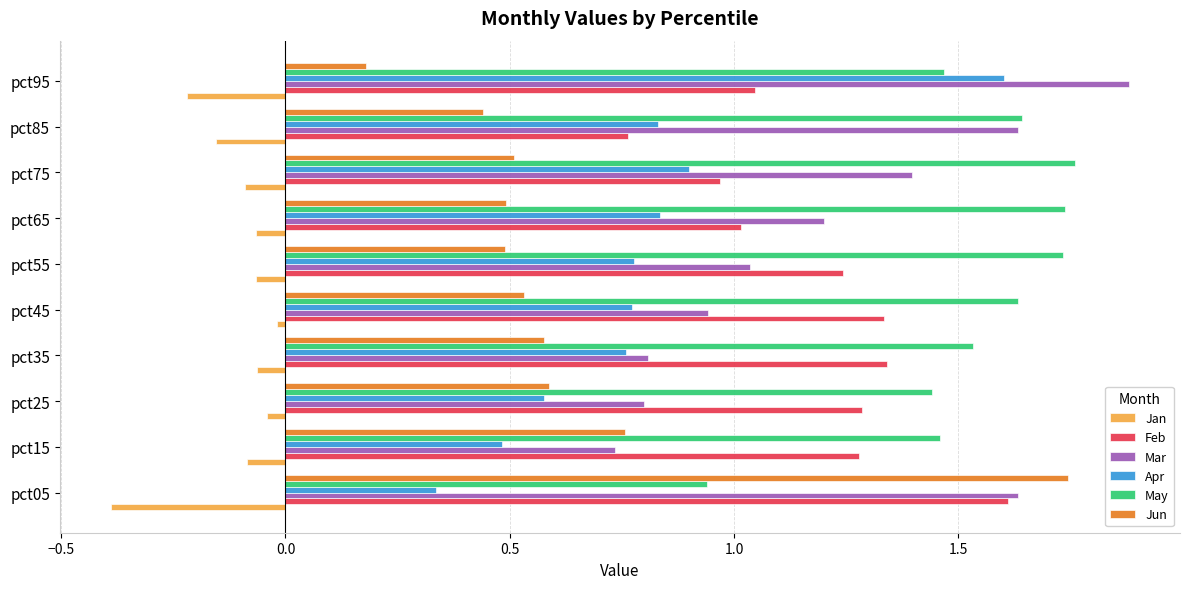

What is the difference between the second highest and minimum values in the Jun series?

0.6